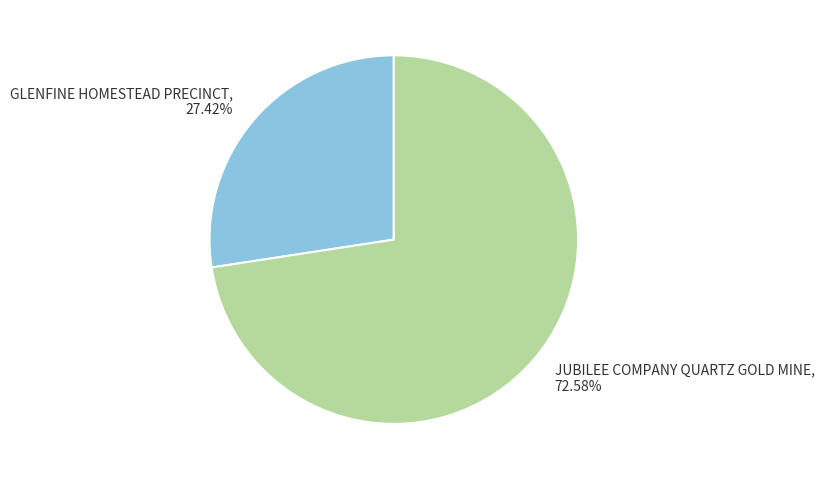

Which category has the biggest portion of the pie?

JUBILEE COMPANY QUARTZ GOLD MINE